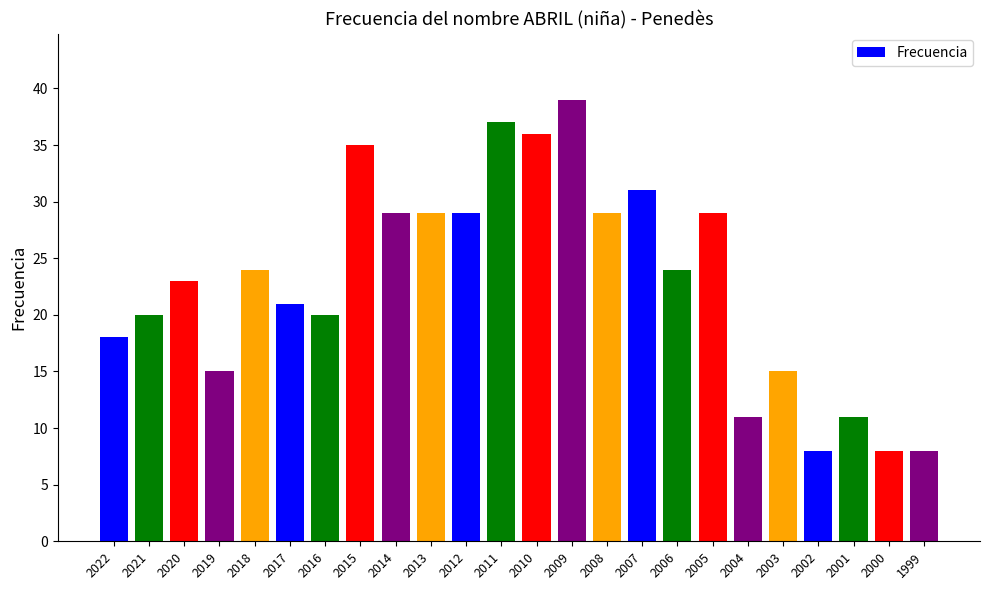

What is the greatest value displayed?

39